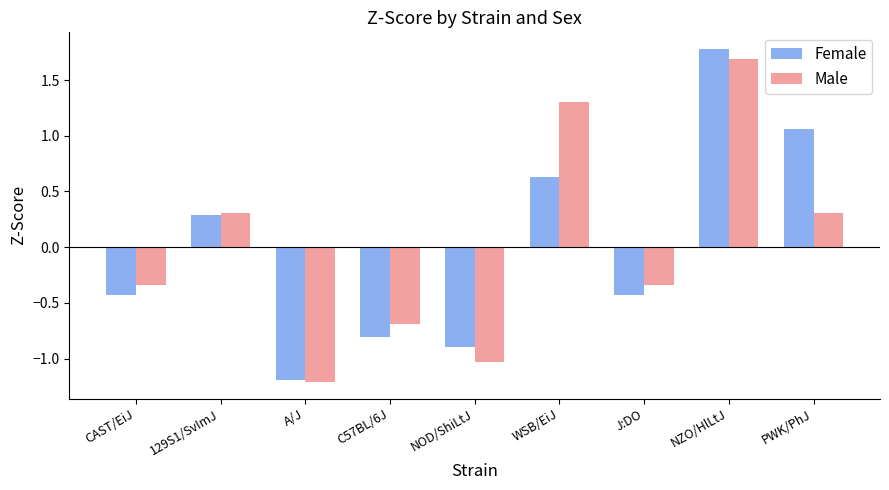

Are the bars grouped side by side (vs. stacked)?

Yes